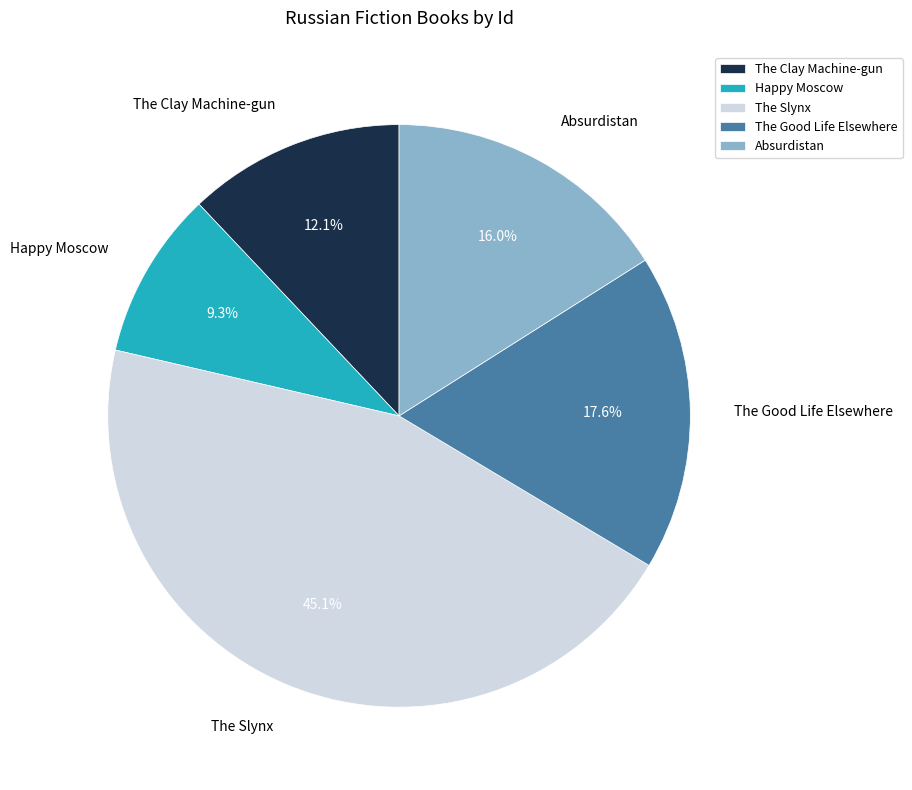

Combined, what portion of the pie is The Good Life Elsewhere and The Slynx?

62.6%